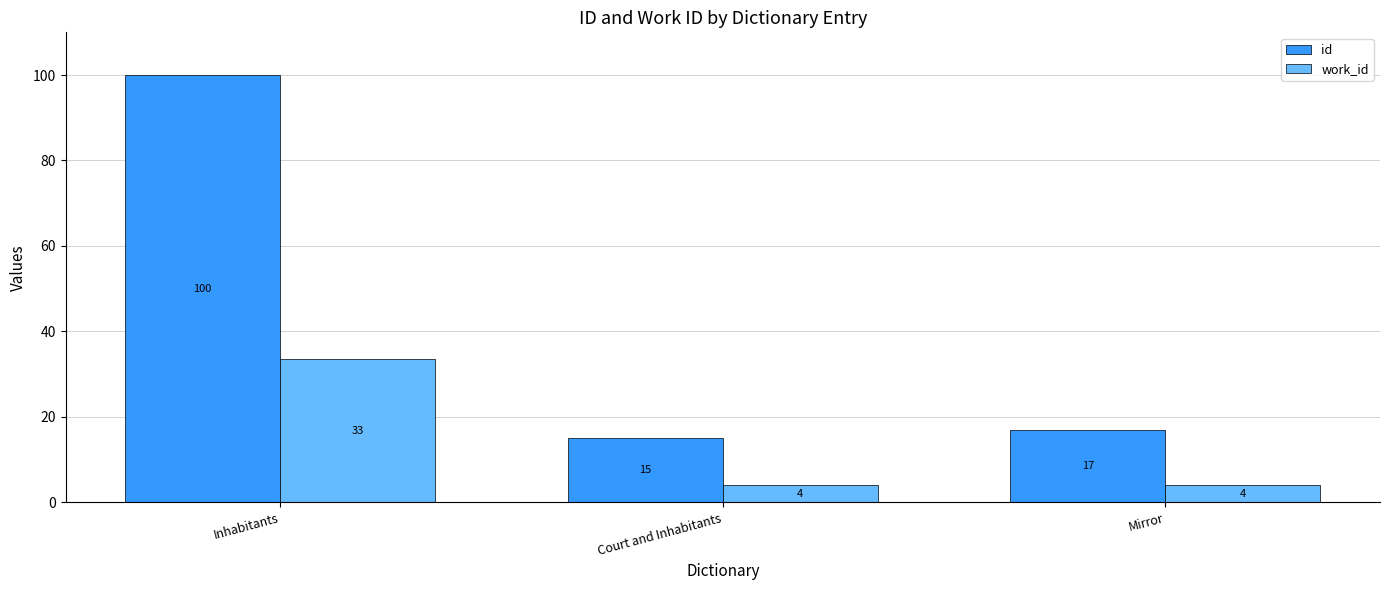

What is the label of the 2nd bar from the left?

Court and Inhabitants